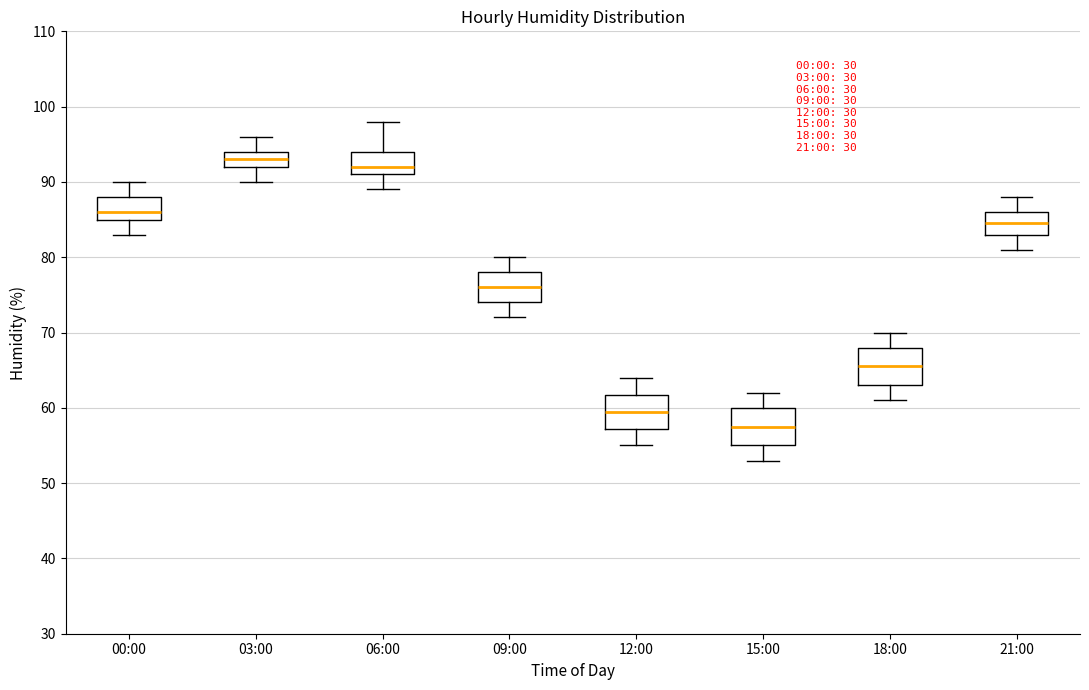

Where is the upper edge of the box for 00:00 on the y-axis? The values are not printed on the chart, so give them approximately, as read against the axis.

88